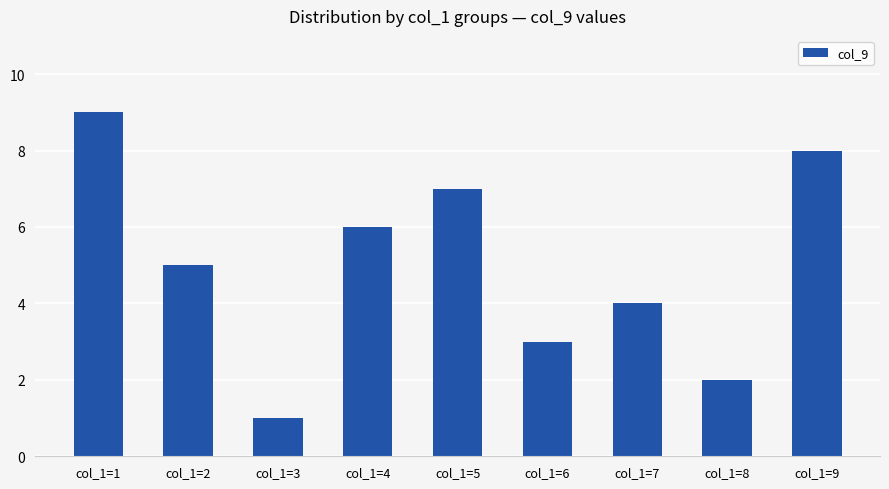

Where does the data first go above 5?

col_1=1